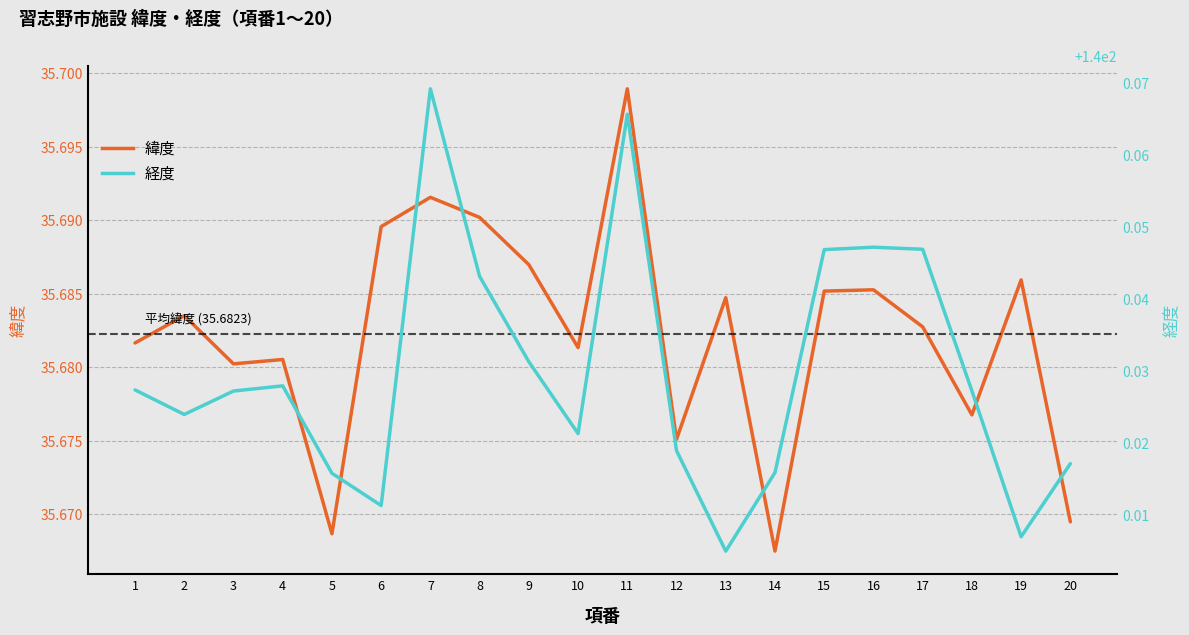

Which category has the highest value across all series?

7